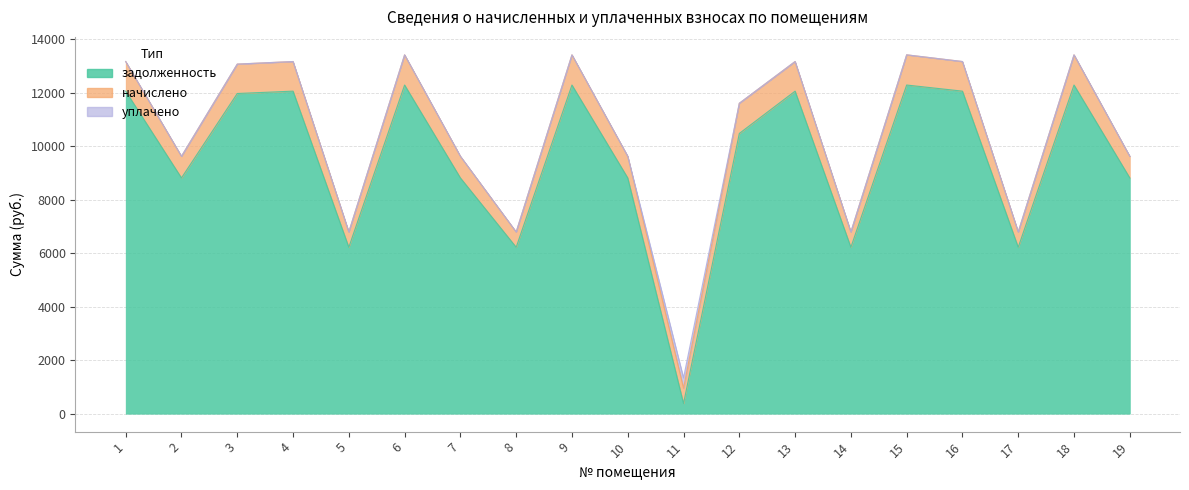

List the series in order of their peak value, highest first.

задолженность, начислено, уплачено